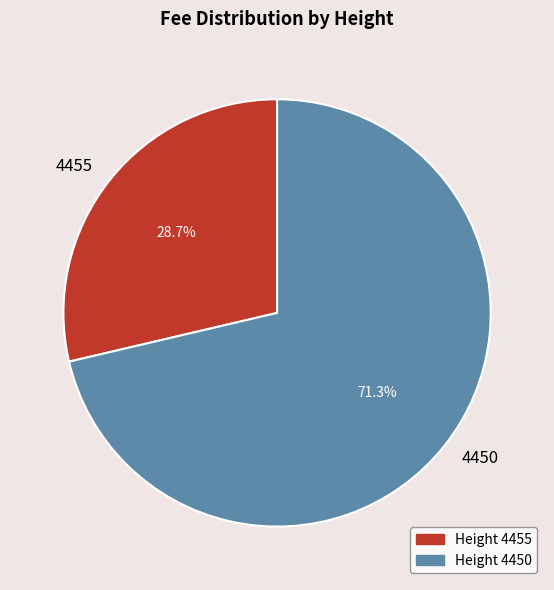

To the nearest percent, what portion does 4450 represent?

71%